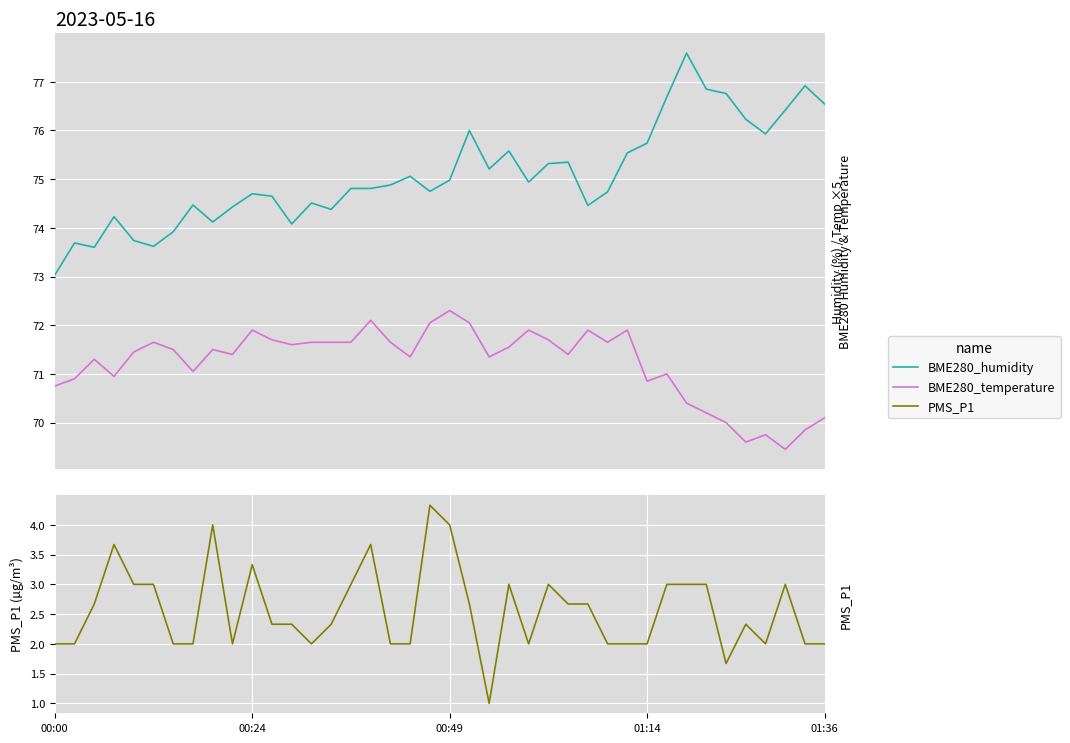

The PMS_P1 series shows 2.0 at 13. True or false?

True